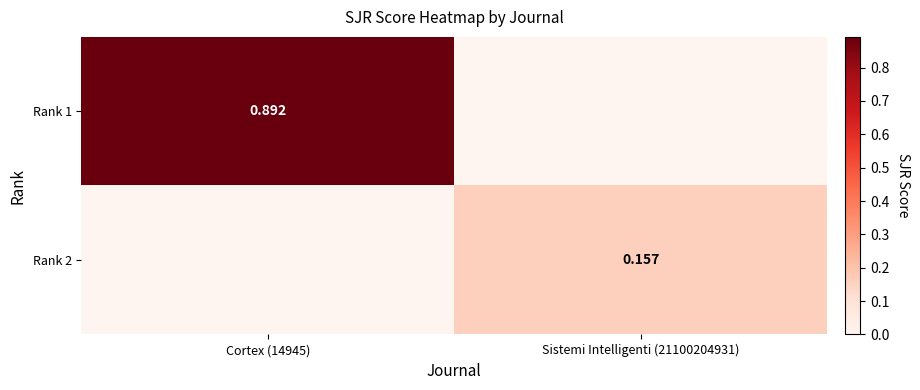

How many series are shown in this chart?

2